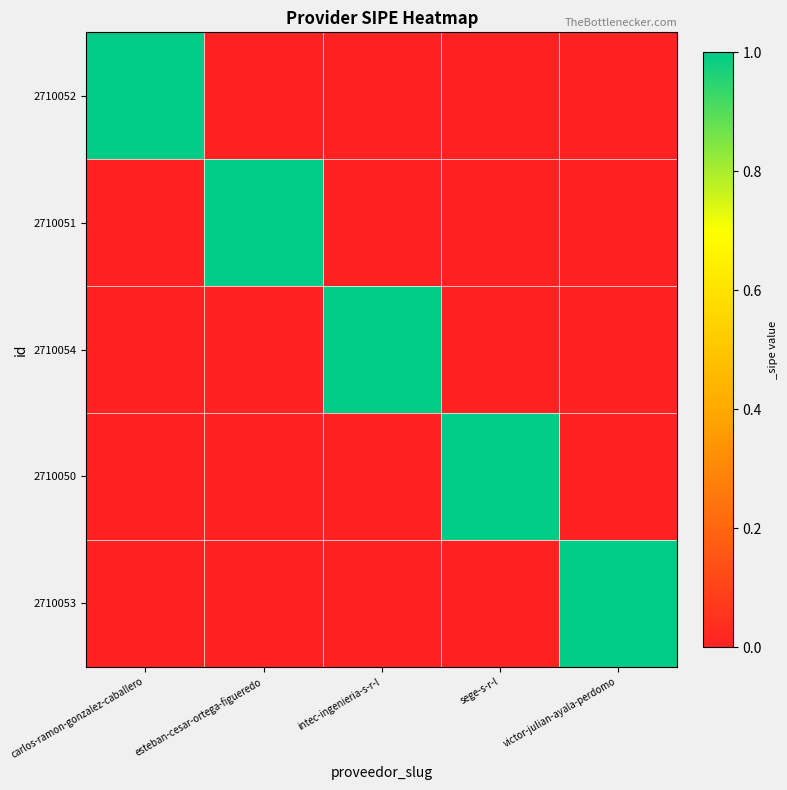

How many series are shown in this chart?

5